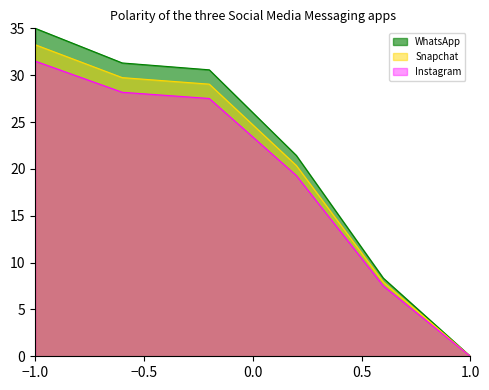

What is the value of the 4th point from the left?

21.4